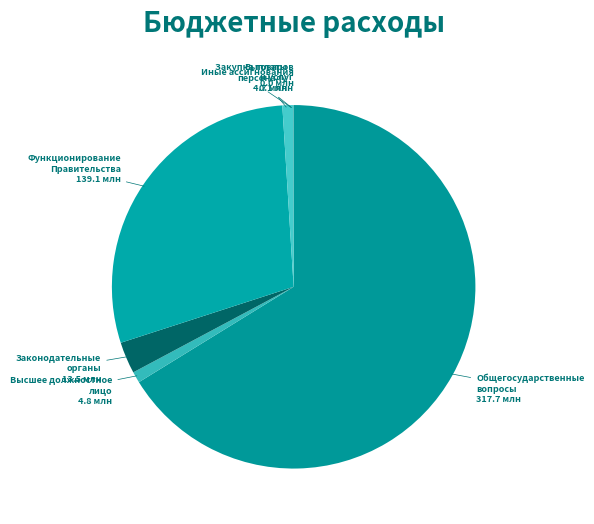

Is there any slice that represents more than half of the pie?

Yes